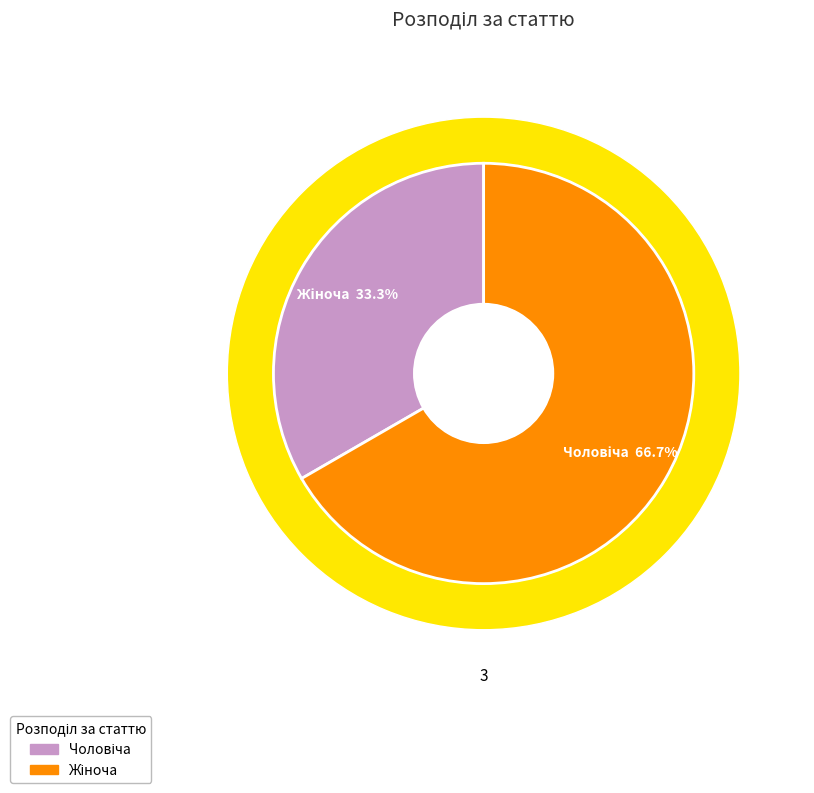

Which slice is the largest?

Жіноча